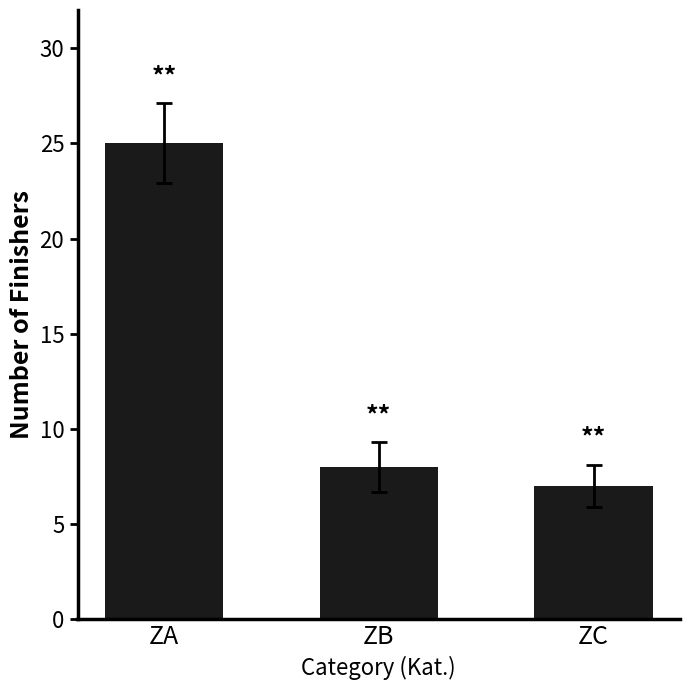

What is the ratio of the value at ZA to the value at ZB?

3.1